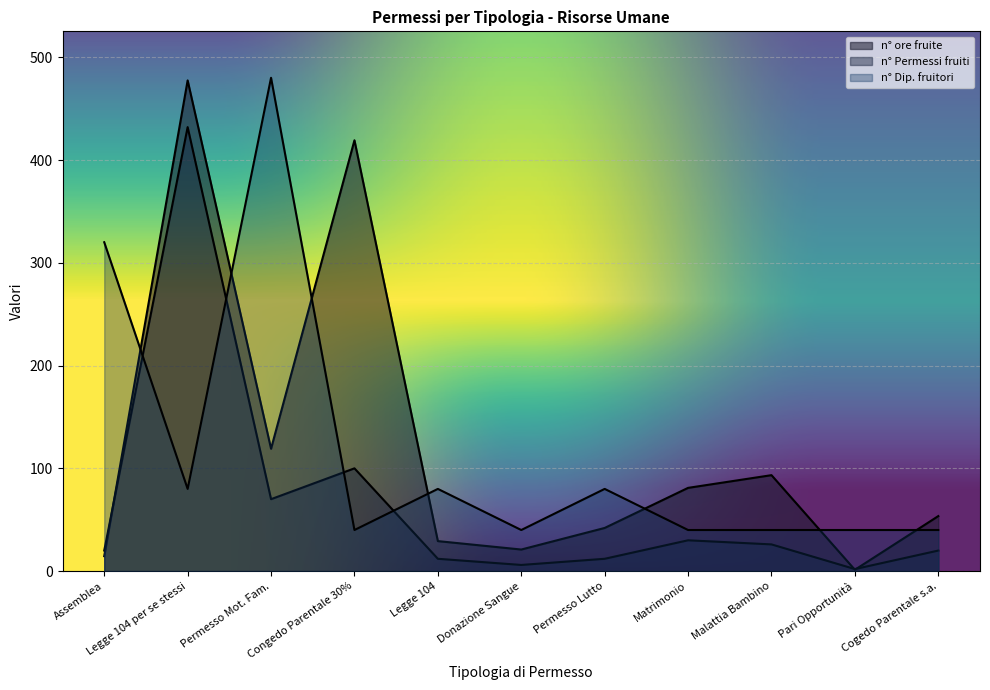

True or false: n° ore fruite and n° Permessi fruiti intersect in this chart.

True